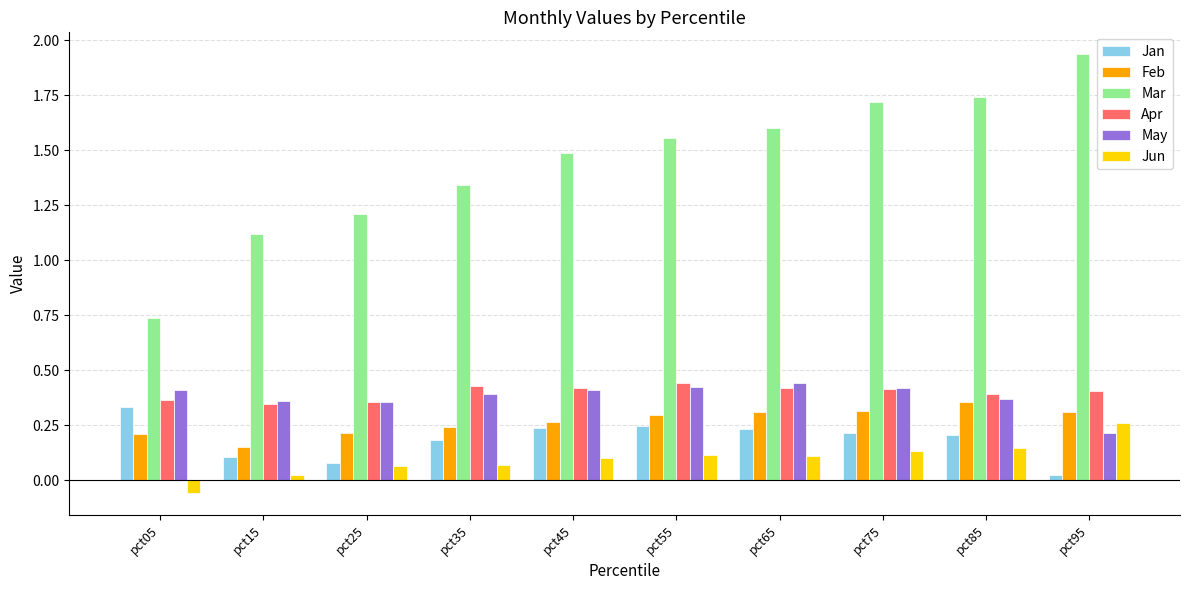

The Jan series shows 0.2 at pct05. True or false?

False